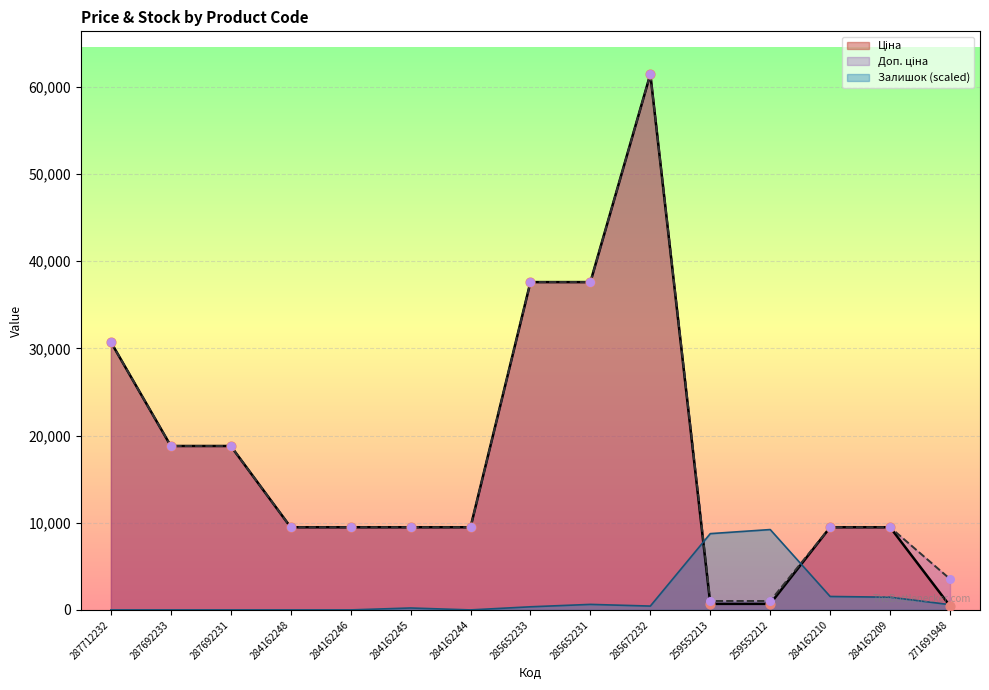

Is the value of Ціна at 259552212 greater than the value of Доп. ціна at 285652231?

No